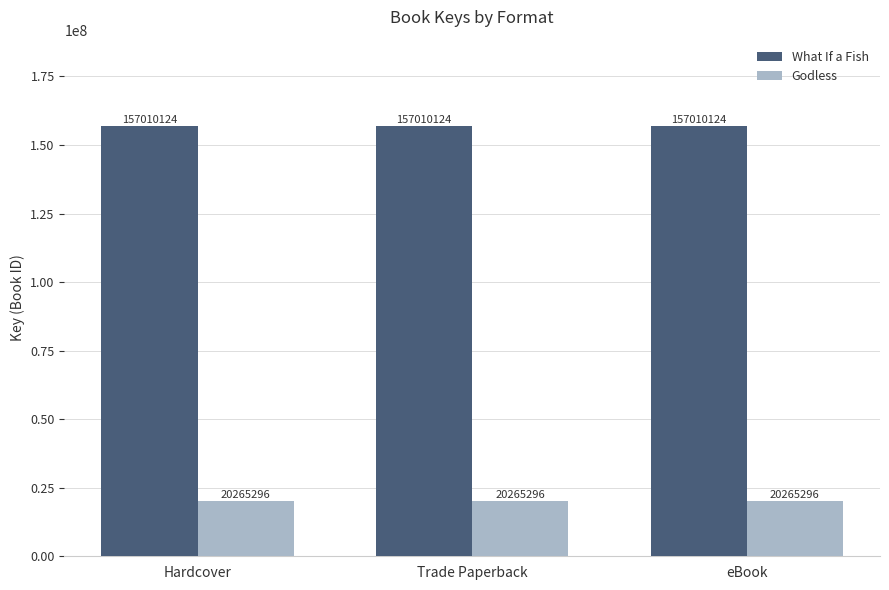

Is the value of Godless at Trade Paperback greater than the value of What If a Fish at eBook?

No